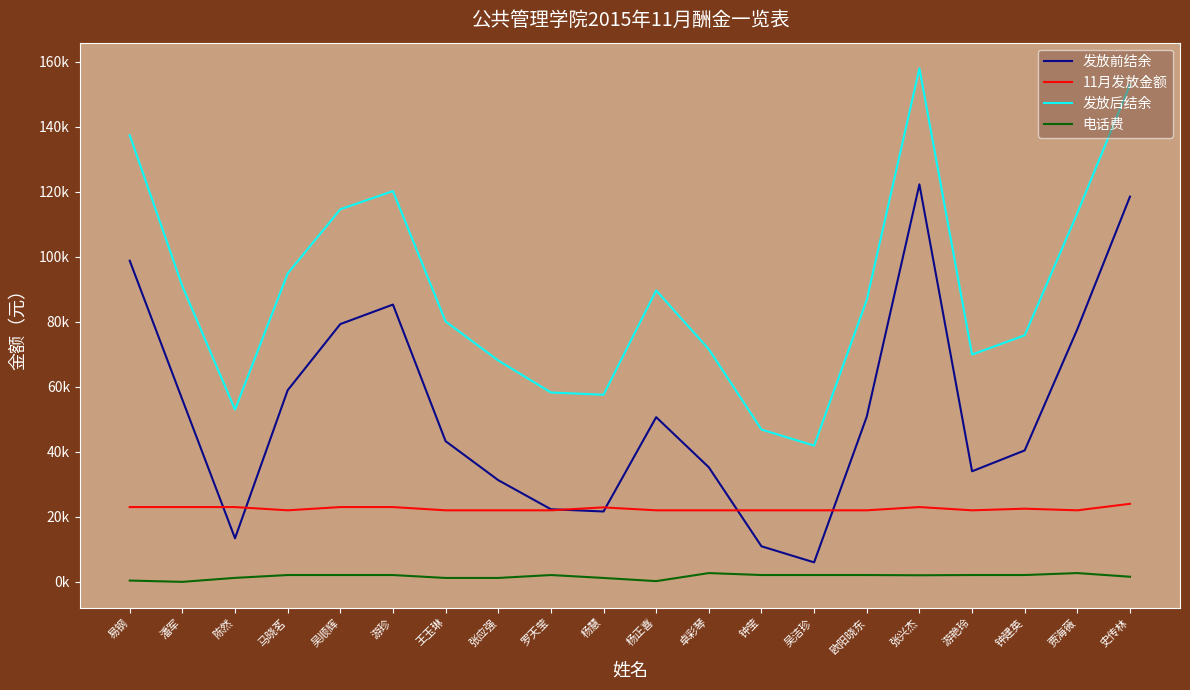

What are all the series names shown in the legend?

发放前结余, 11月发放金额, 发放后结余, 电话费